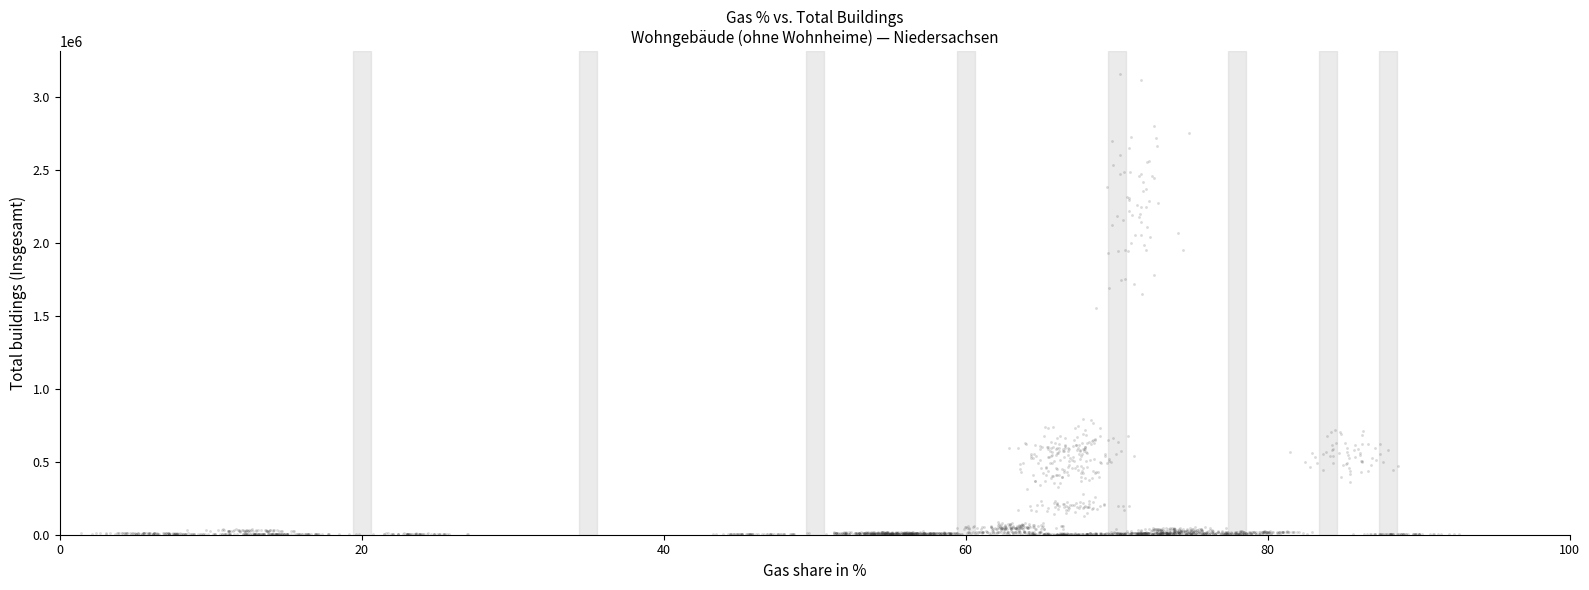

What is the range of X values (max minus min)?

91.3